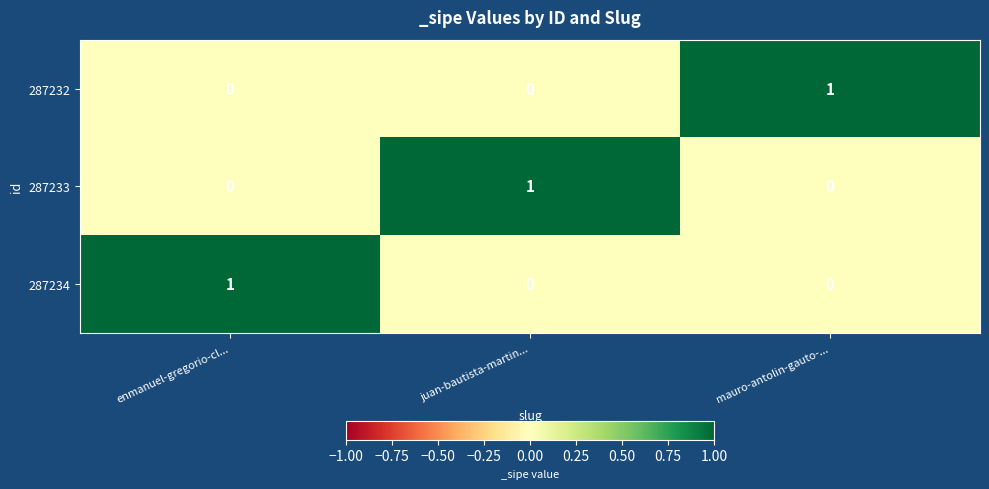

The value of 287233 at enmanuel-gregorio-cl... is 1. True or false?

False